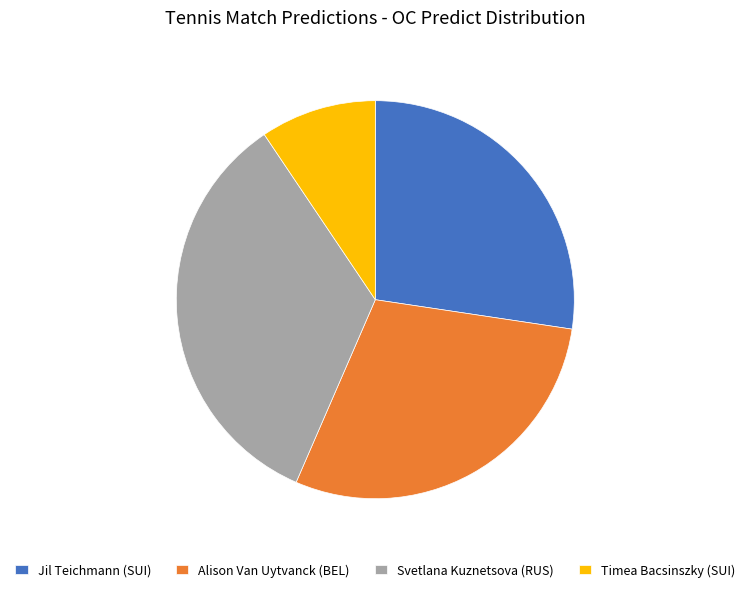

Count the number of slices in the pie.

4